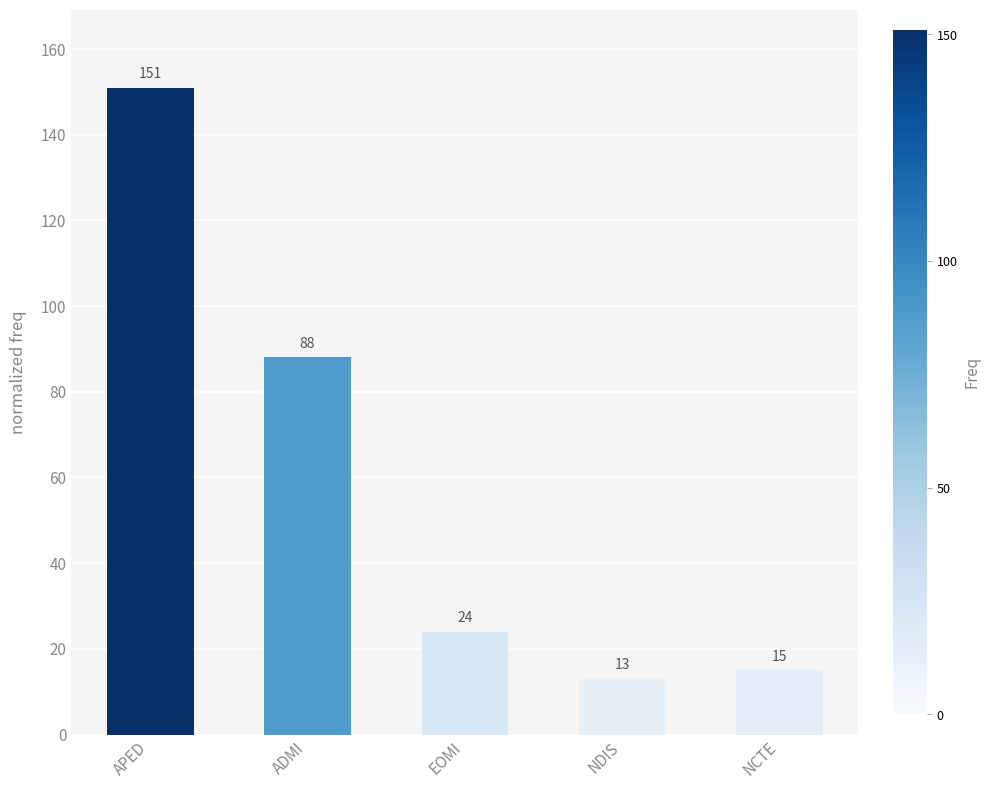

Count the number of data series in this chart.

1